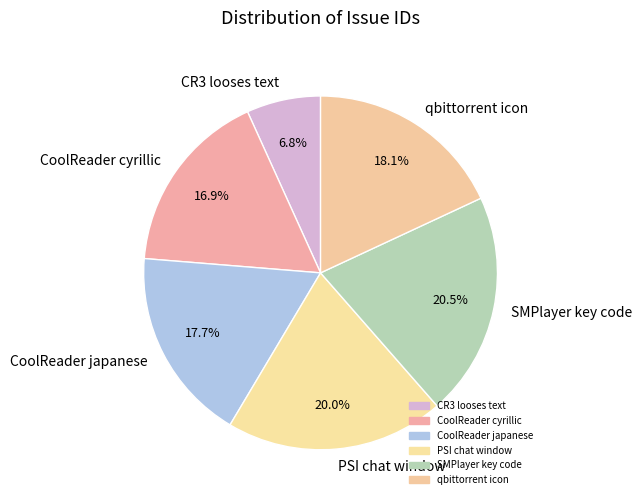

Count the number of slices in the pie.

6